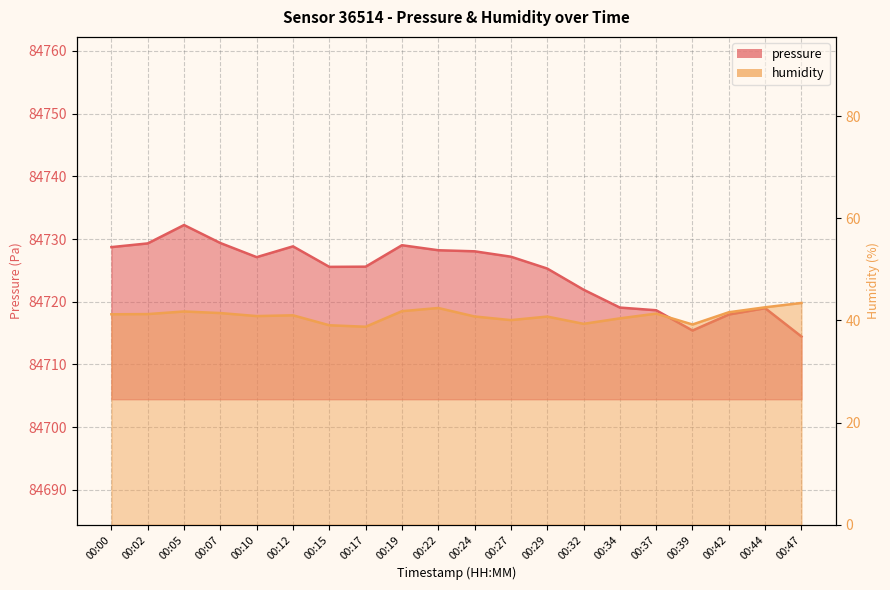

True or false: humidity has a value of 41.8 at 00:19.

True